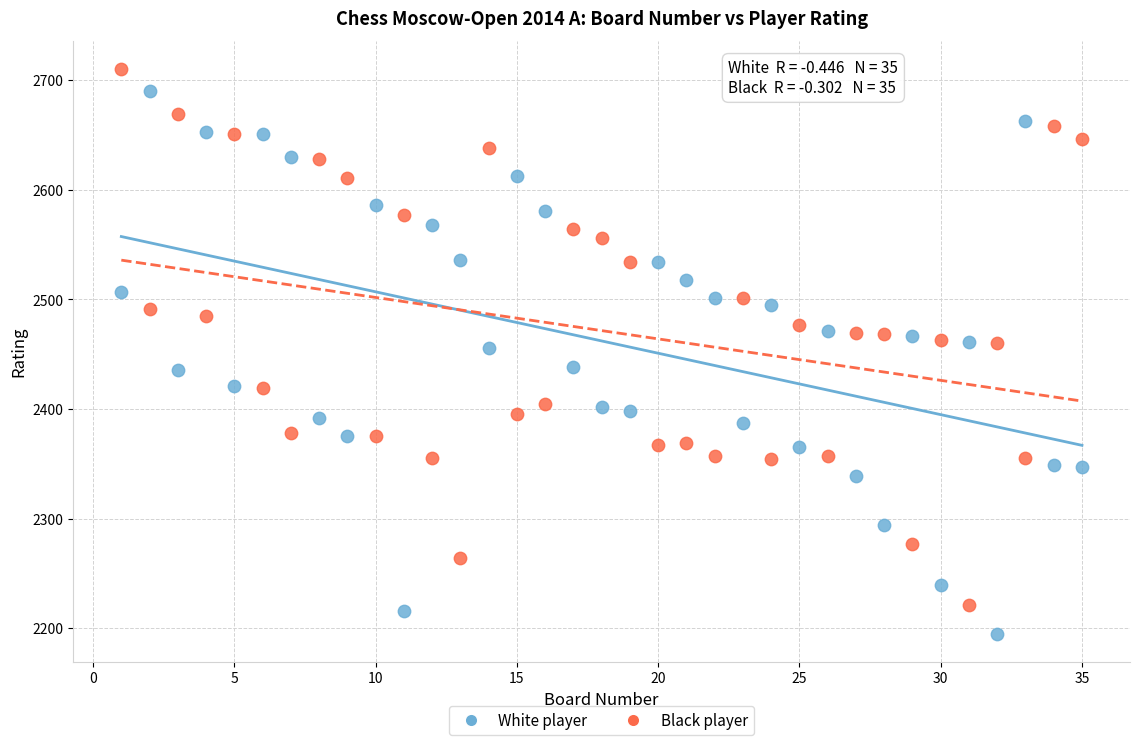

What are all the series names shown in the legend?

White player, Black player